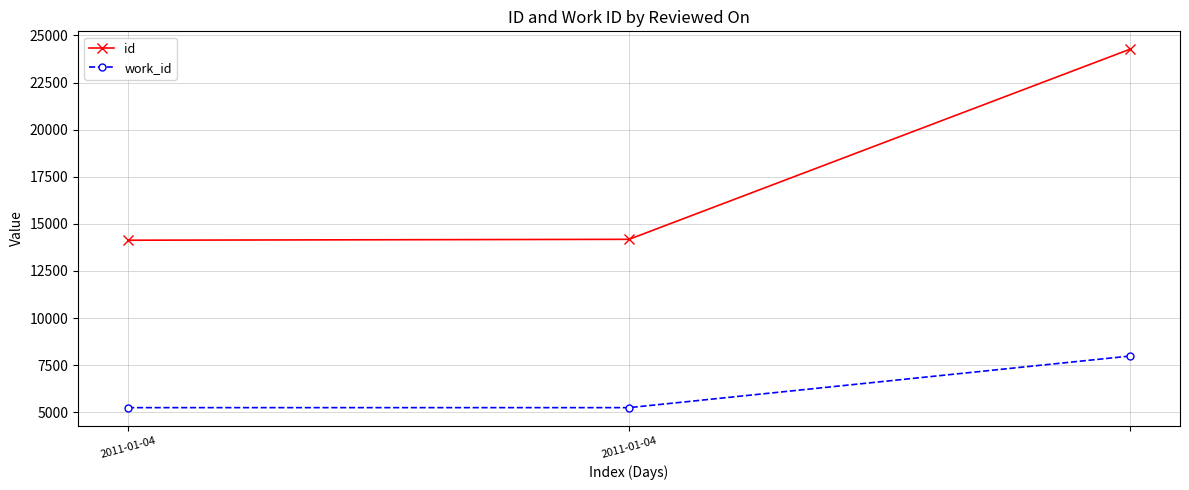

What is the lowest value of the id series?

14131